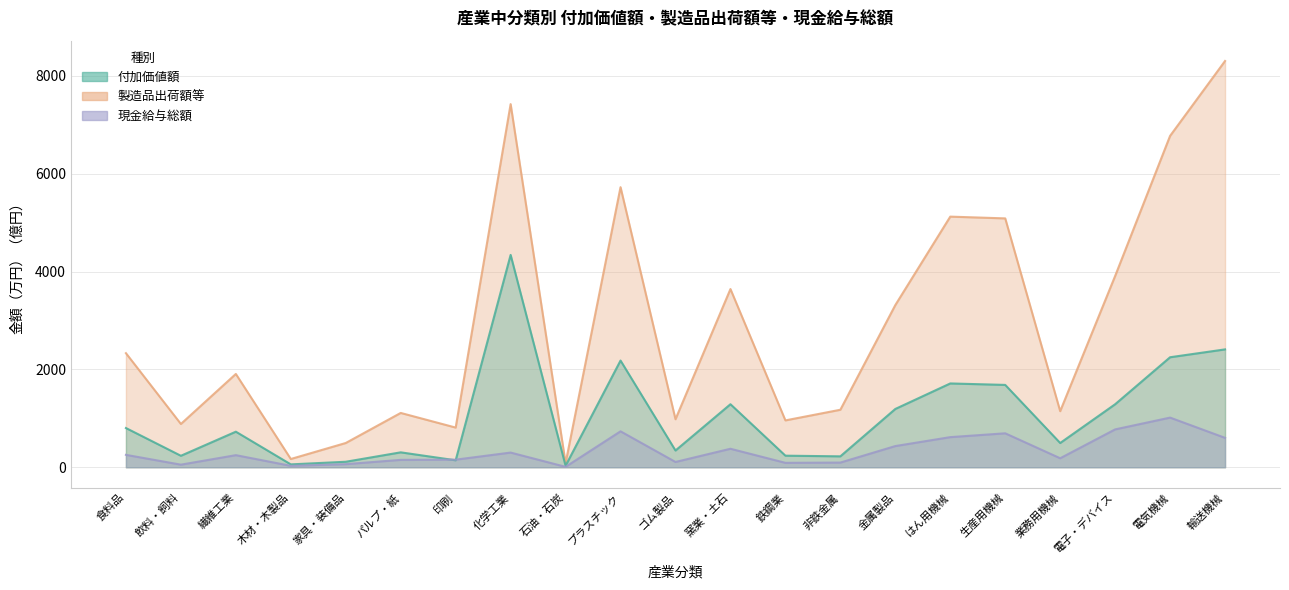

Does the chart have visible grid lines?

Yes